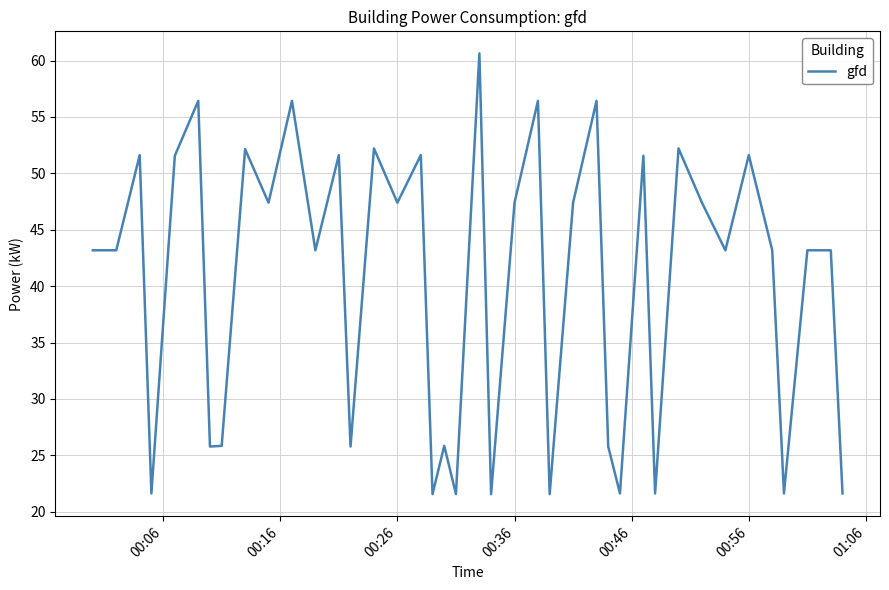

What is the difference between the maximum and minimum values?

39.1